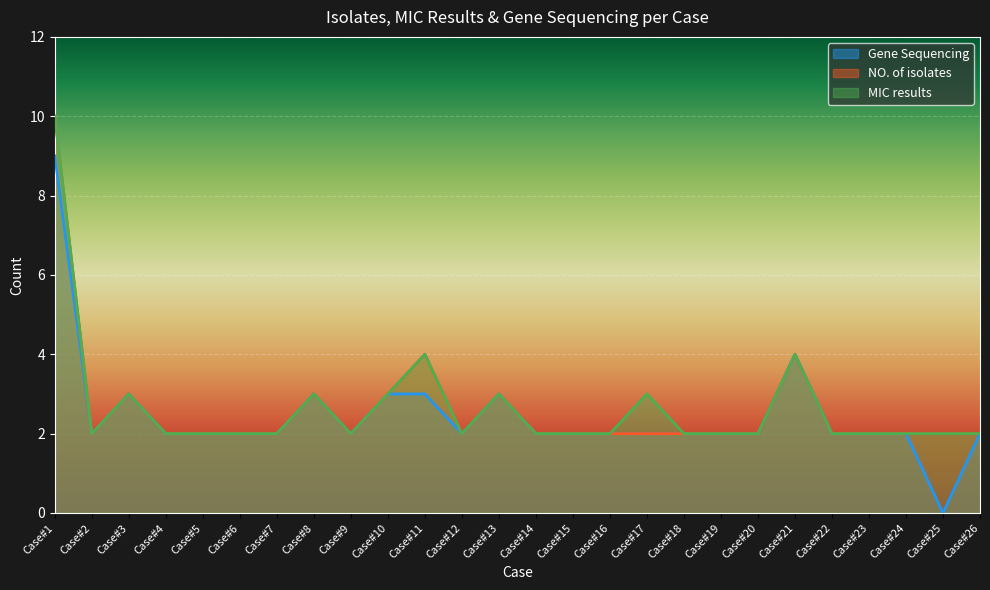

True or false: MIC results has a value of 2 at Case#20.

True